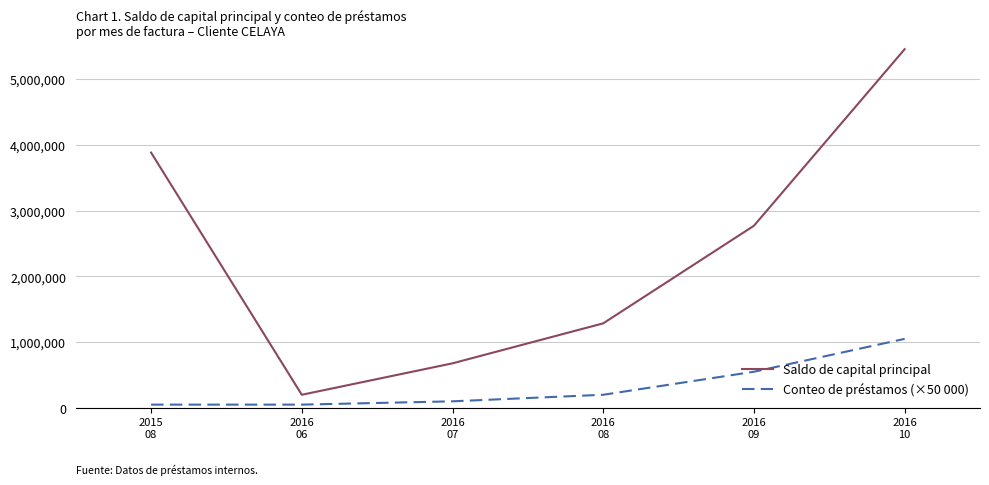

True or false: Saldo de capital principal has more than 0 points higher than both neighbors.

False